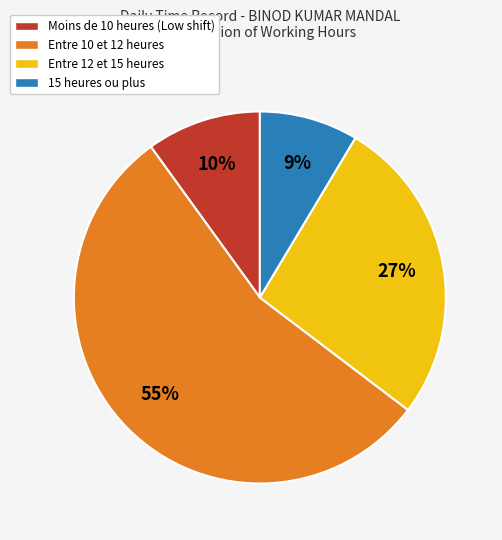

To the nearest percent, what is the average slice percentage?

25%